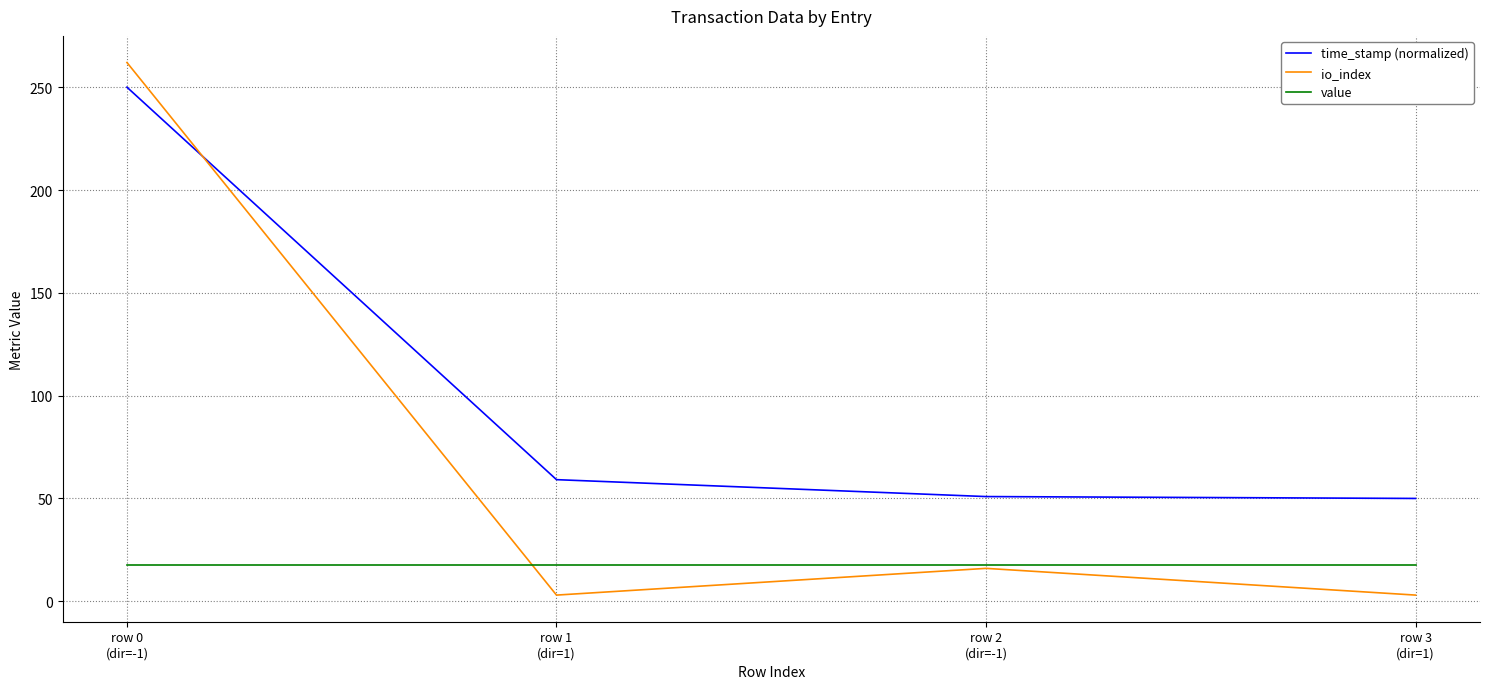

What is the difference between the highest and lowest values at row 3
(dir=1)?

47.0